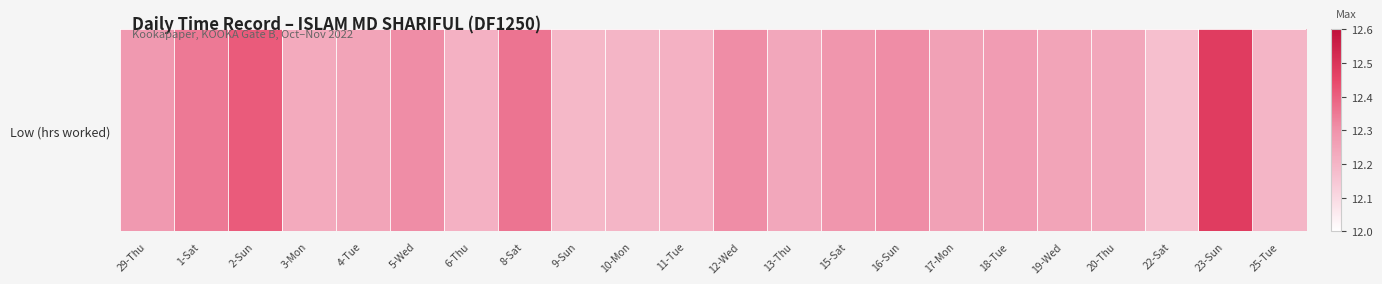

True or false: the data shows 12.2 at 25-Tue.

True